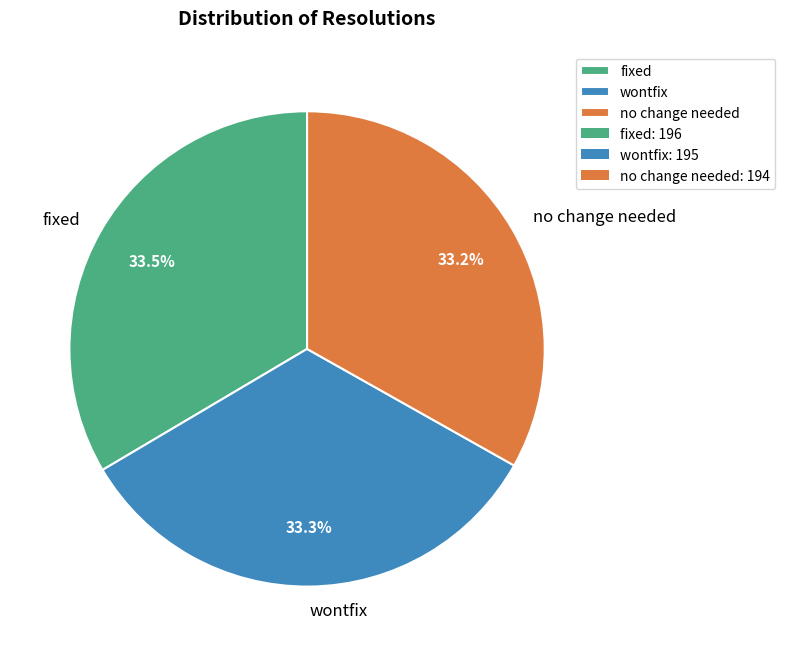

What is the ratio of the value at fixed to the value at no change needed?

1.0